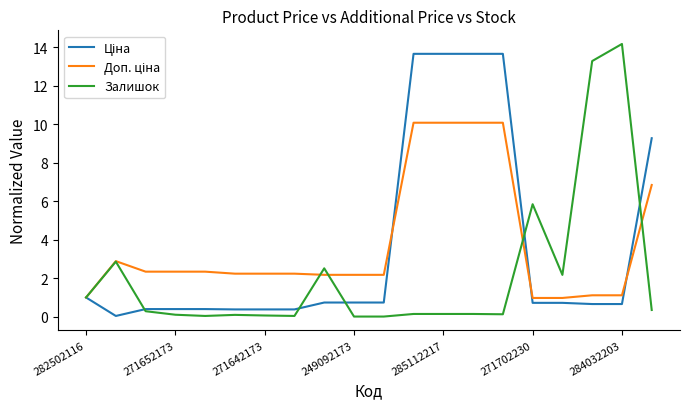

What is the maximum value shown in the chart?

14.2